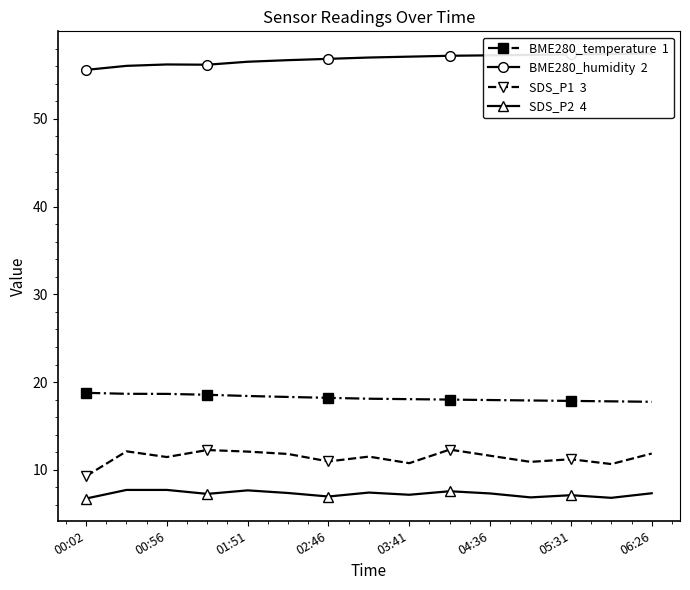

Is the value of BME280_temperature at 9 greater than the value of SDS_P2 at 14?

Yes